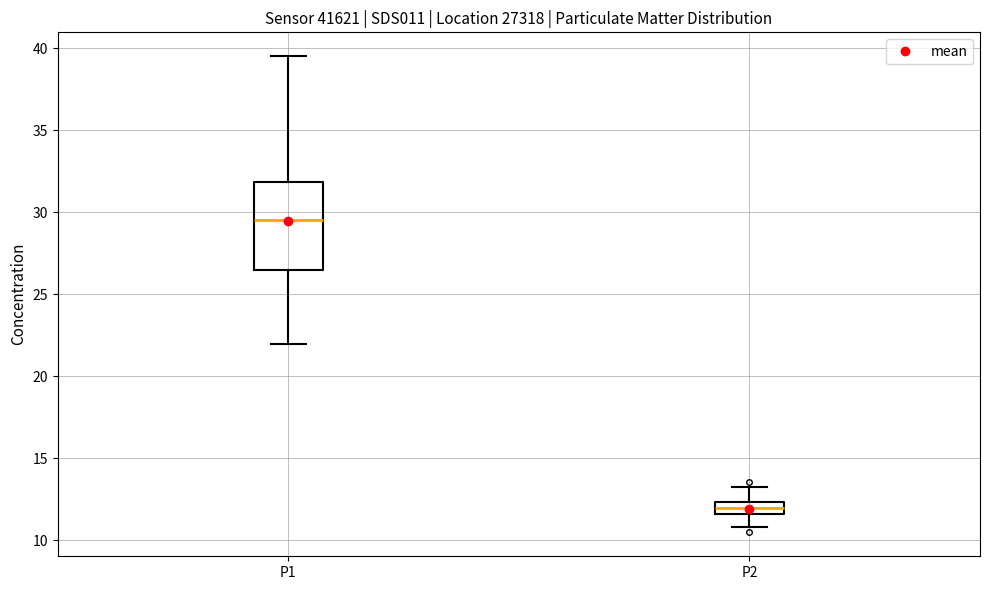

Where does the median line of the box for P1 sit on the y-axis? The values are not printed on the chart, so give them approximately, as read against the axis.

29.5